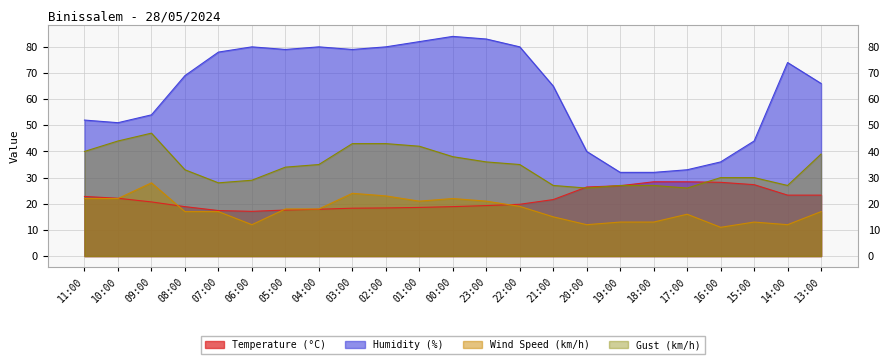

Is it true that Humidity (%) equals 77.9 at 11:00?

False